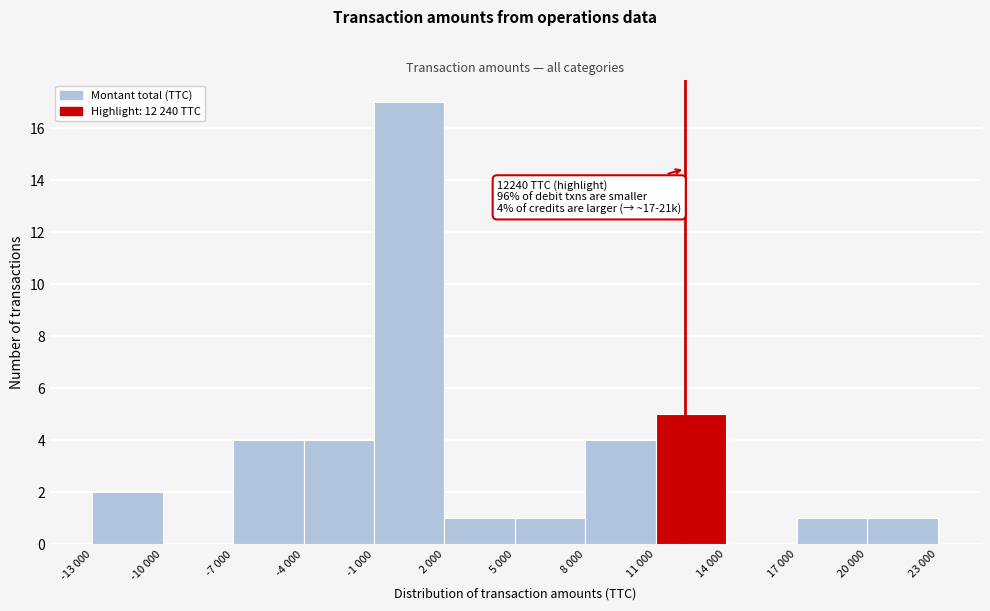

Reading left to right, list all the values displayed in this chart.

-13 000=2	-10 000=0	-7 000=4	-4 000=4	-1 000=17	2 000=1	5 000=1	8 000=4	11 000=5	14 000=0	17 000=1	20 000=1